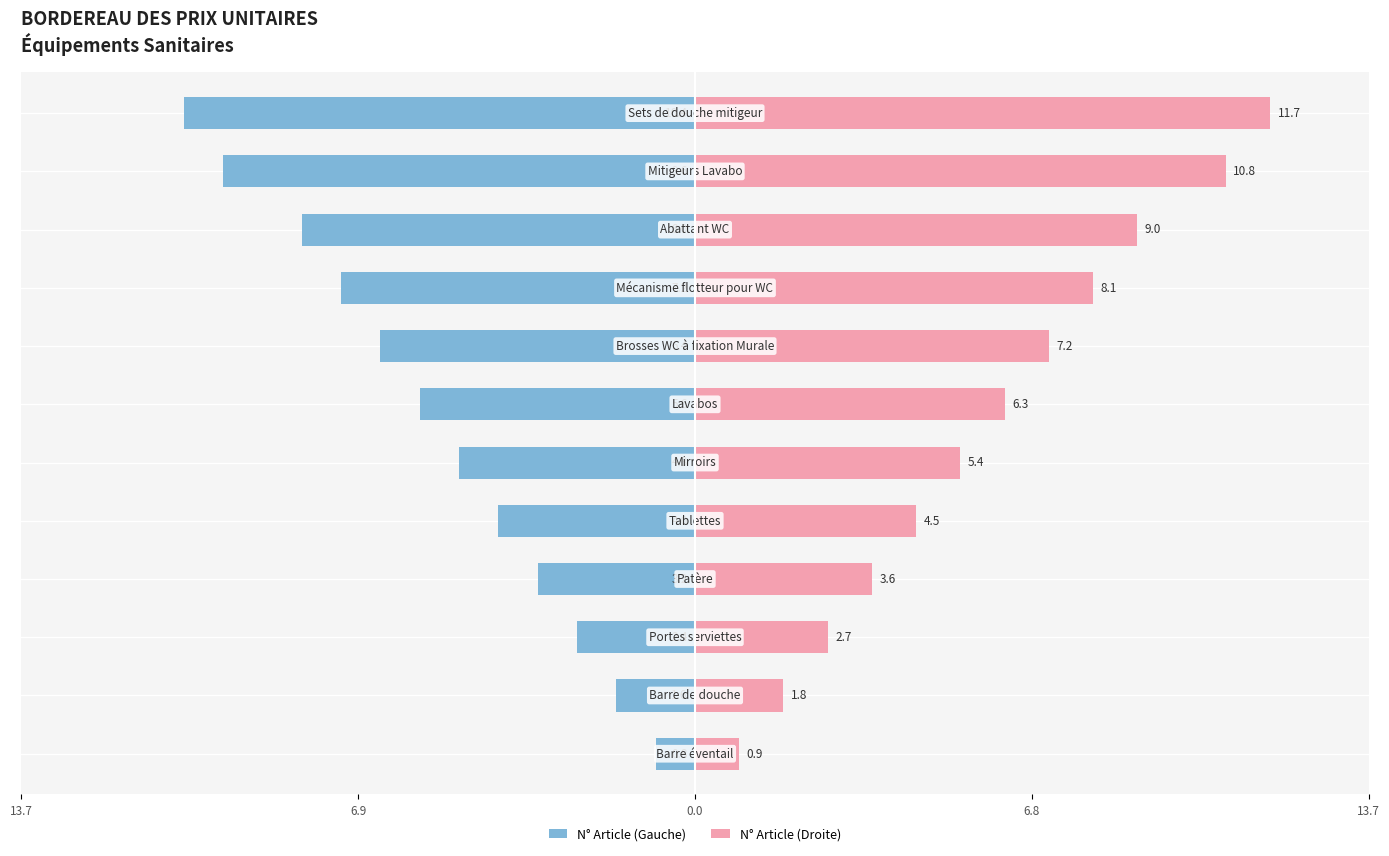

Which series changed the most between 13.7 and 7?

N° Article (Droite)